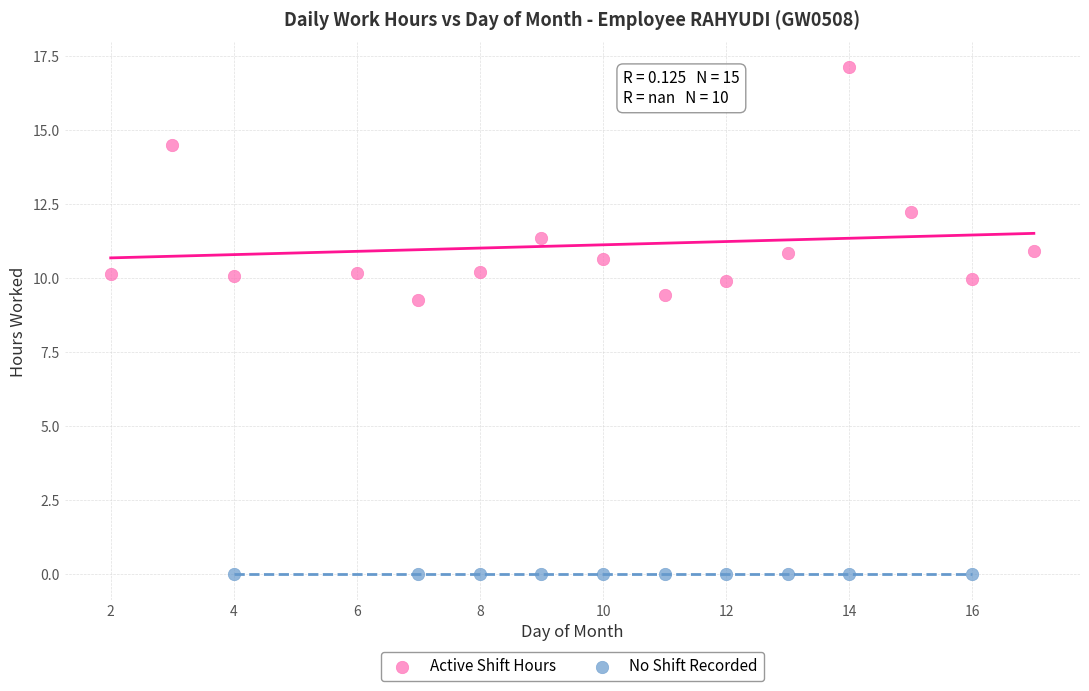

Which series reaches the minimum Y coordinate?

No Shift Recorded